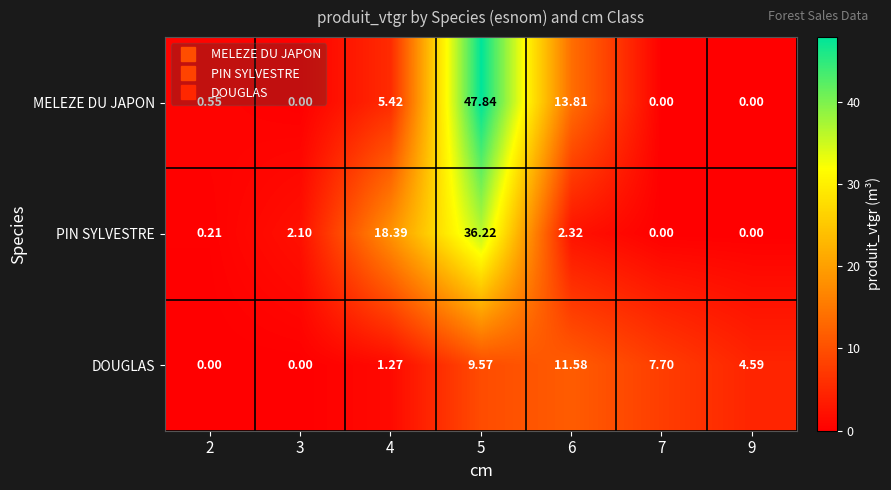

What is the maximum value shown in the chart?

47.8